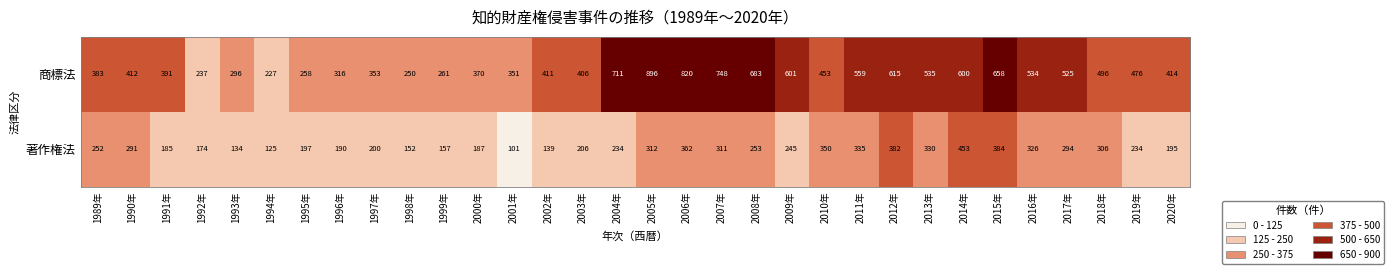

Is it true that 著作権法 equals 187 at 2000年?

True